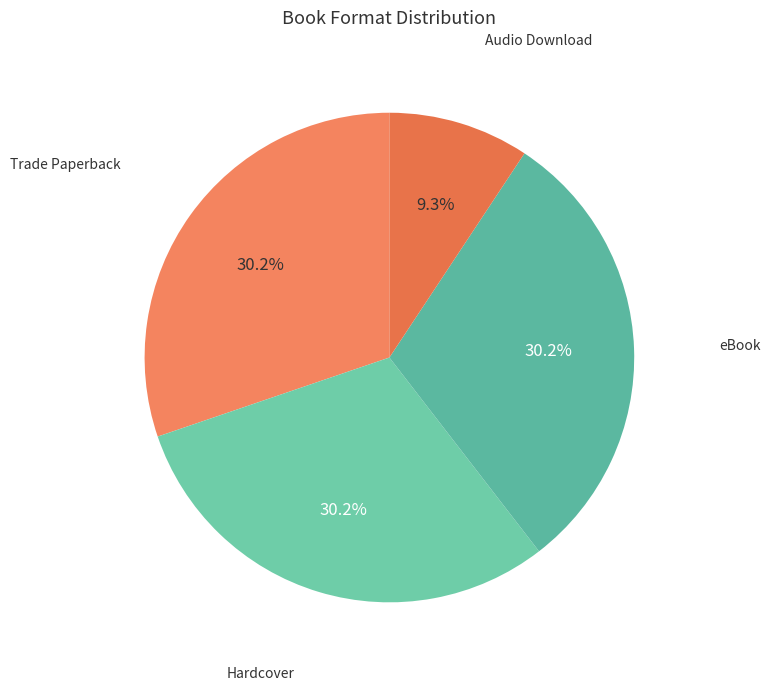

What portion of the pie excludes eBook?

69.8%